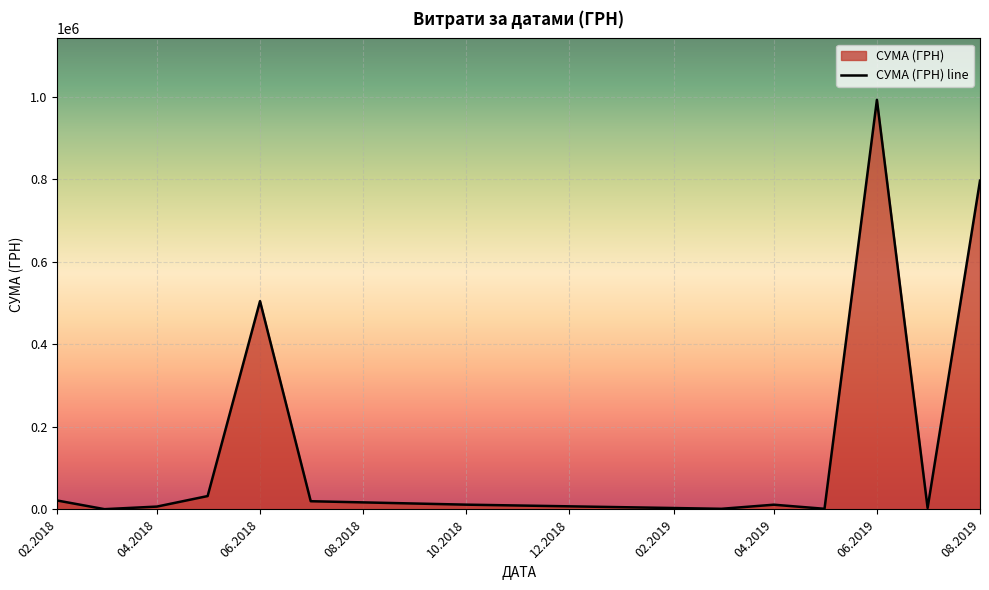

True or false: the data shows 21665.0 at 02.2018.

True